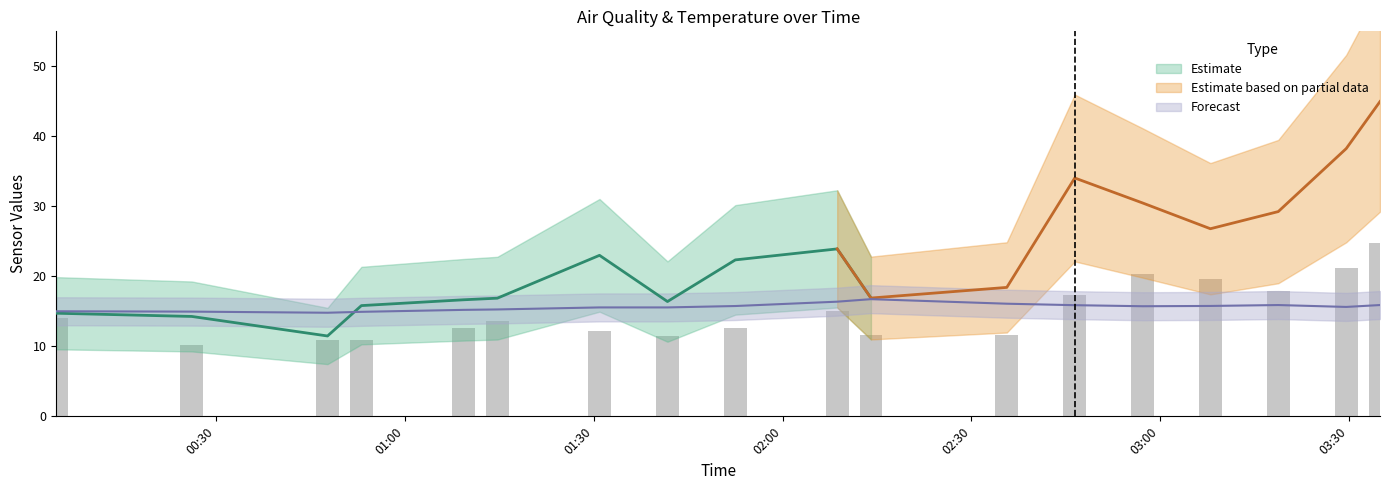

How many data points does each series have?

18